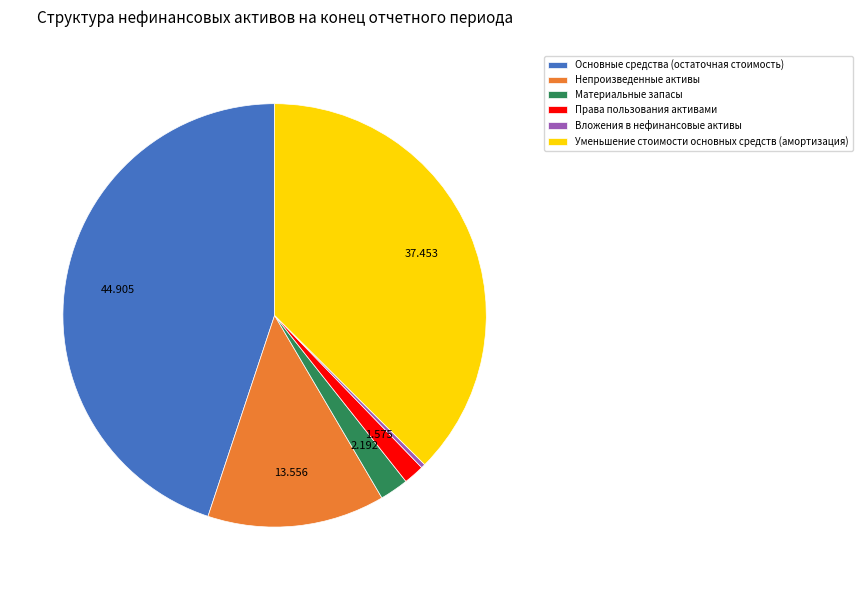

Do Материальные запасы and Непроизведенные активы together represent more than half of the pie?

No